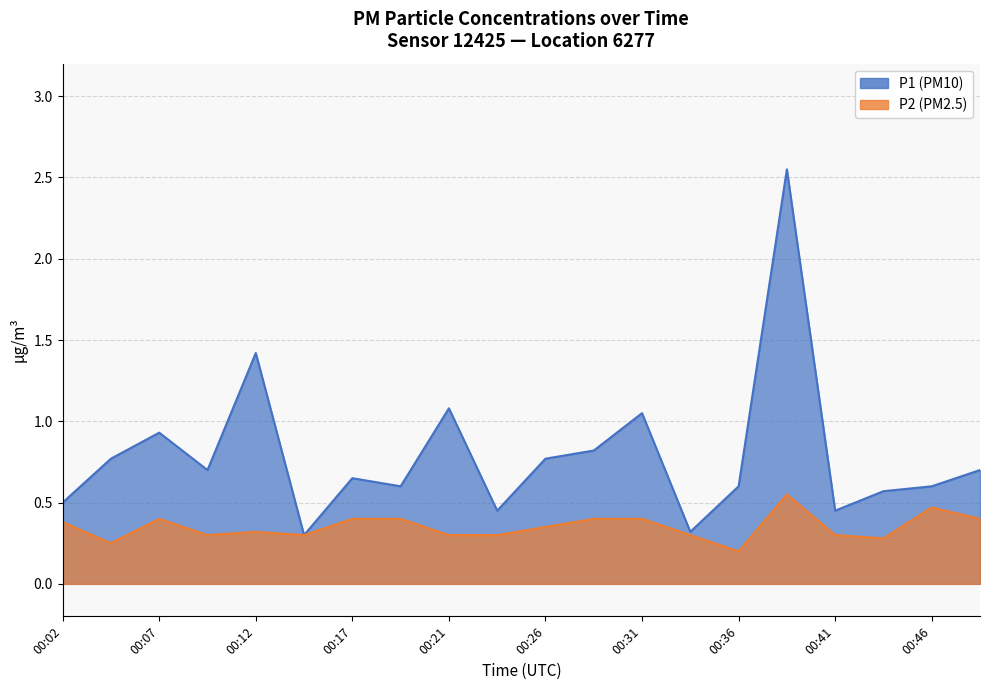

What is the sum of the P1 values at 00:02 and 00:12?

1.9